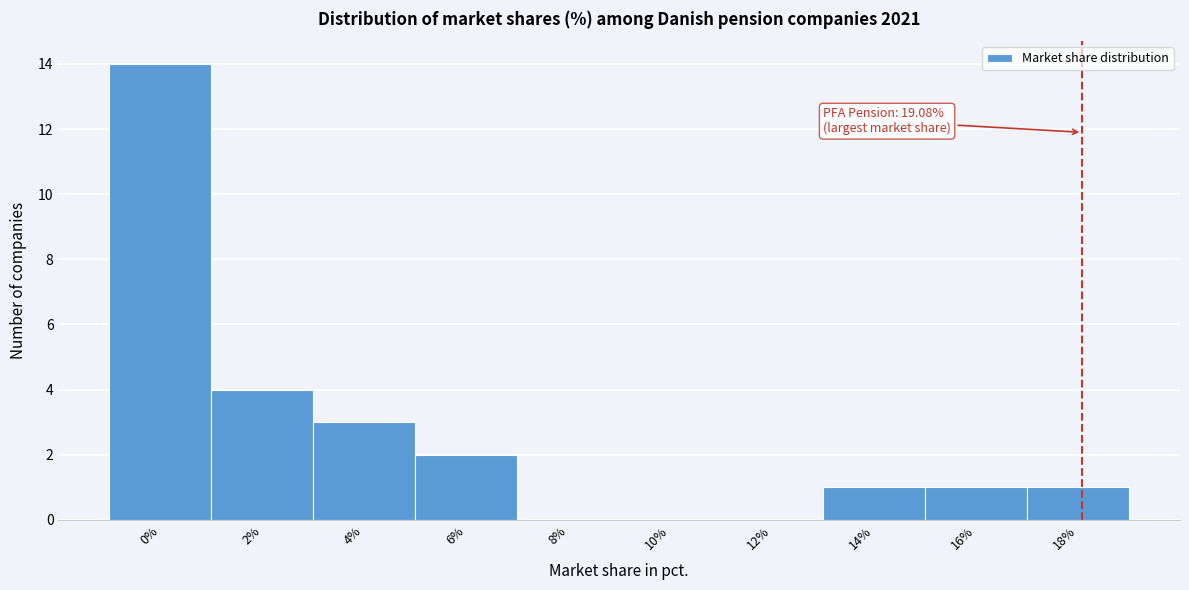

Reading left to right, what are all the values shown in this chart?

0%=14	2%=4	4%=3	6%=2	8%=0	10%=0	12%=0	14%=1	16%=1	18%=1